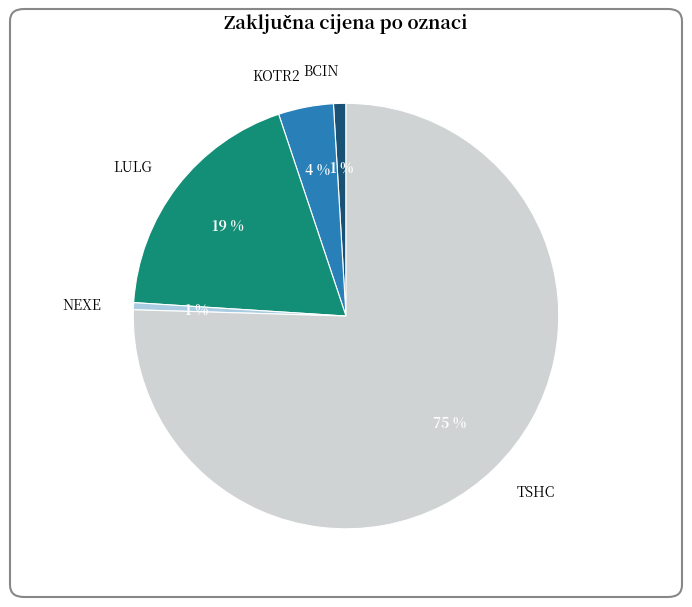

What is the largest slice in the pie chart?

TSHC